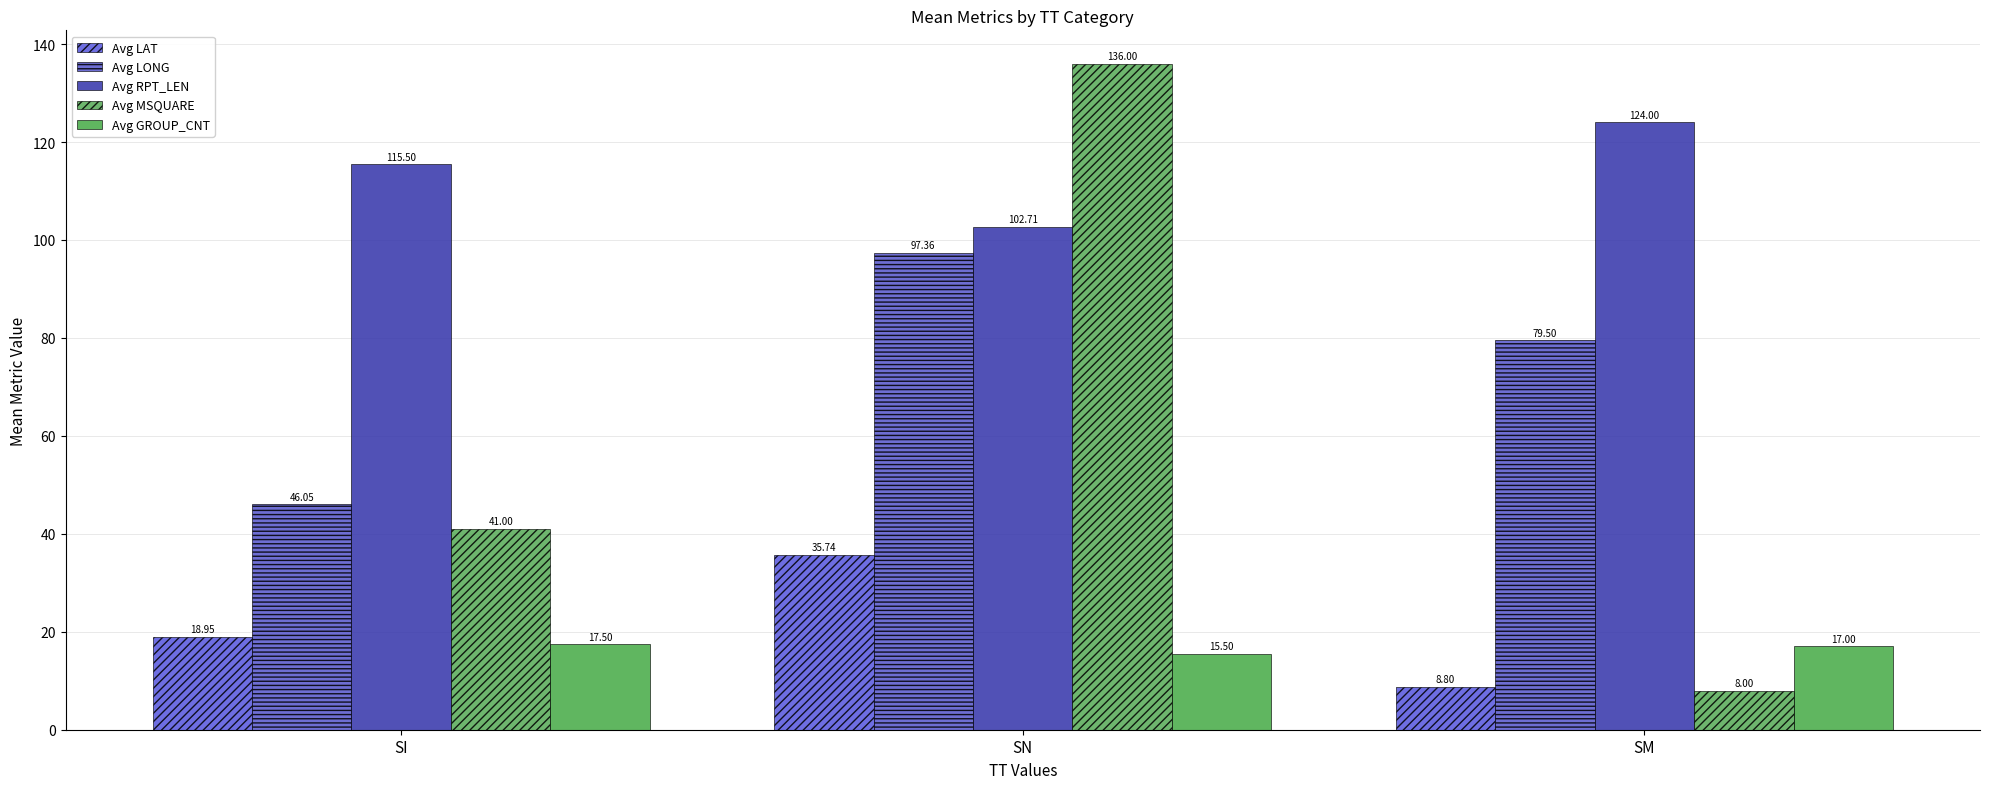

Reading right to left, transcribe all the data shown in this chart.

Avg LAT: 8.8	35.7	19.0
Avg LONG: 79.5	97.4	46.0
Avg RPT_LEN: 124.0	102.7	115.5
Avg MSQUARE: 8.0	136.0	41.0
Avg GROUP_CNT: 17.0	15.5	17.5